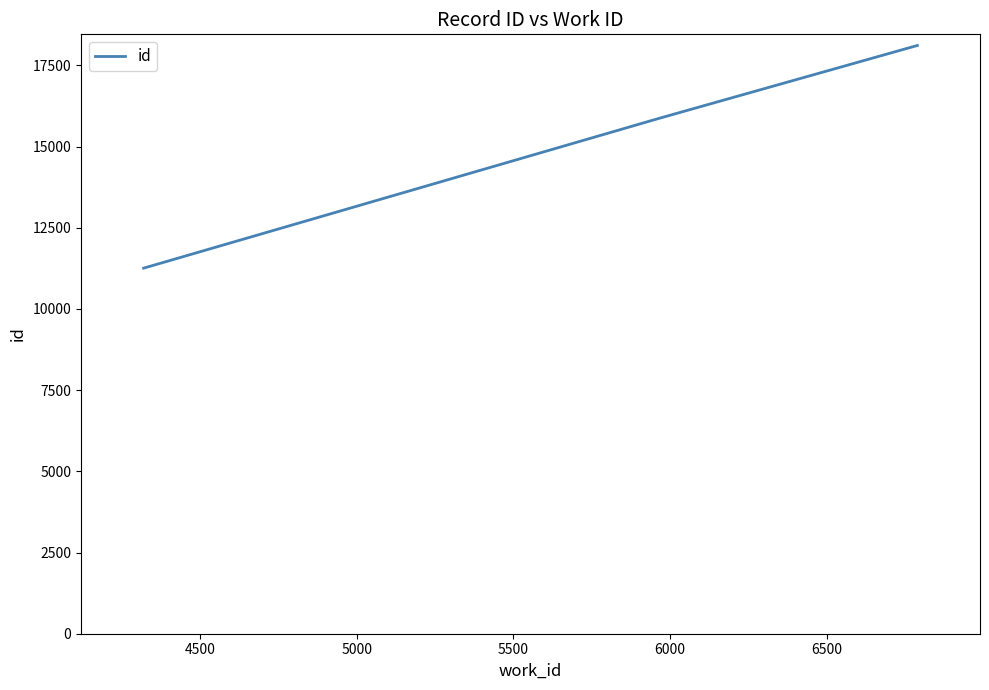

What is the maximum value shown in the chart?

18112